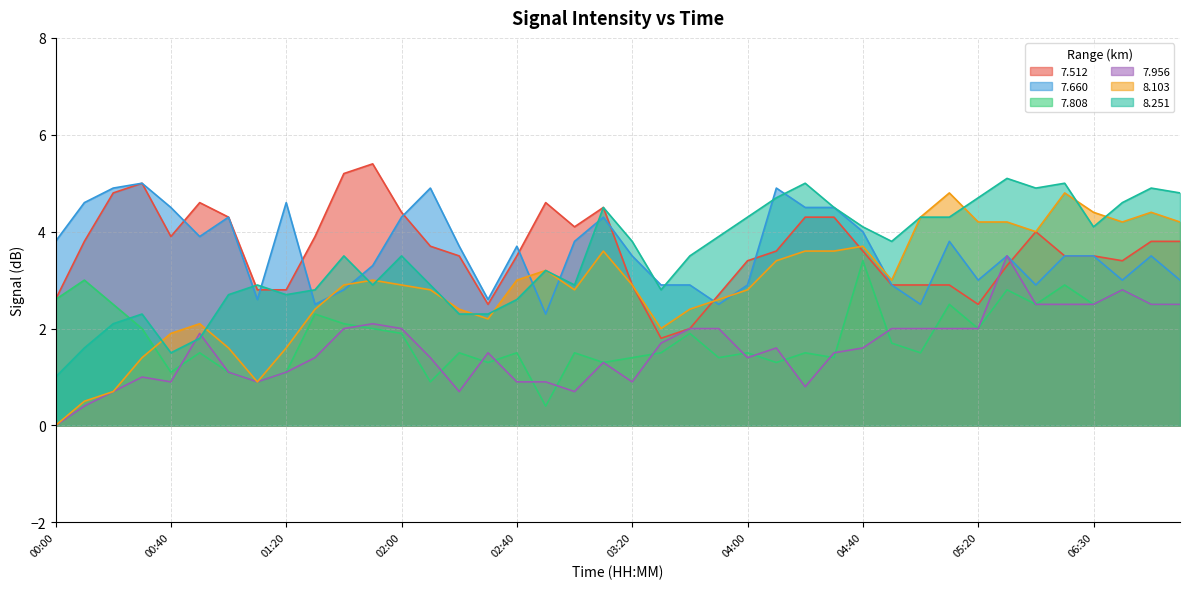

Is the value of 7.808 at 03:30 greater than the value of 7.660 at 04:00?

No